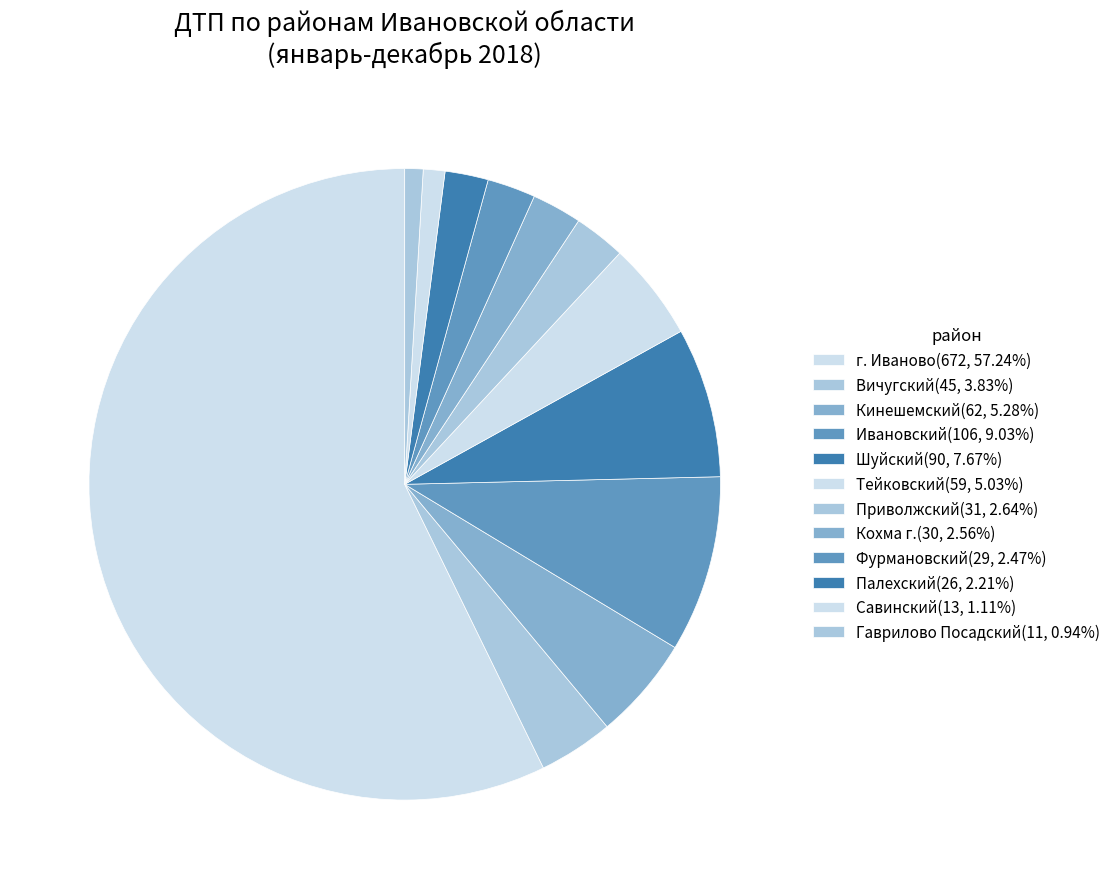

What is the ratio of the value at Палехский to the value at Тейковский?

0.4